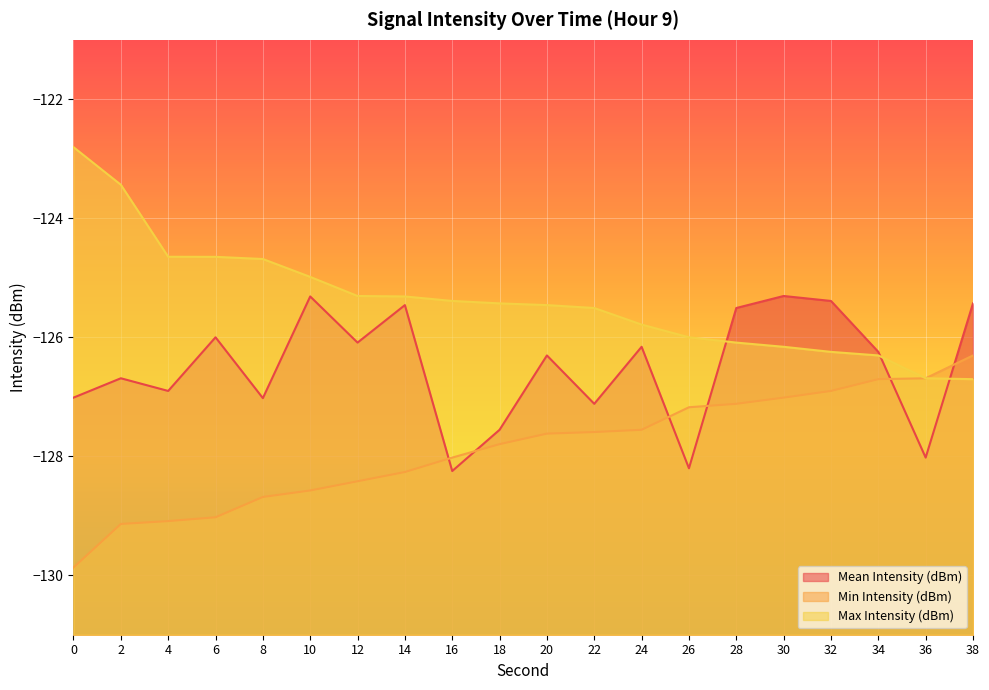

How many categories are shown in the chart?

20